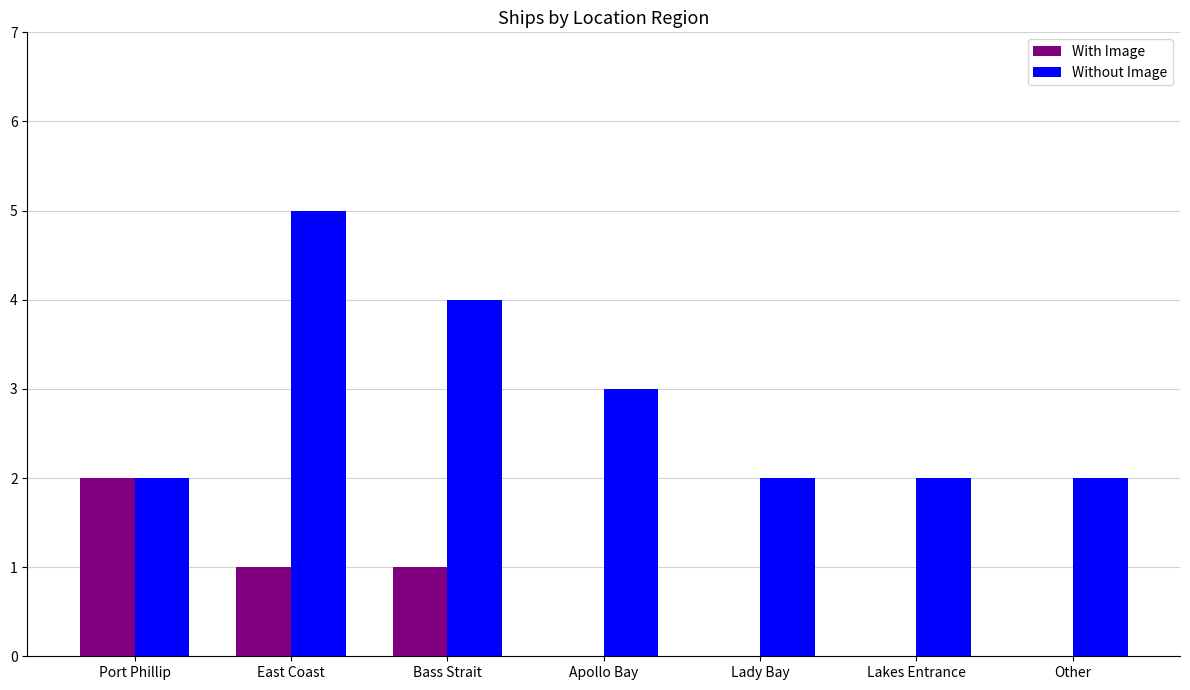

How many series are shown in this chart?

2